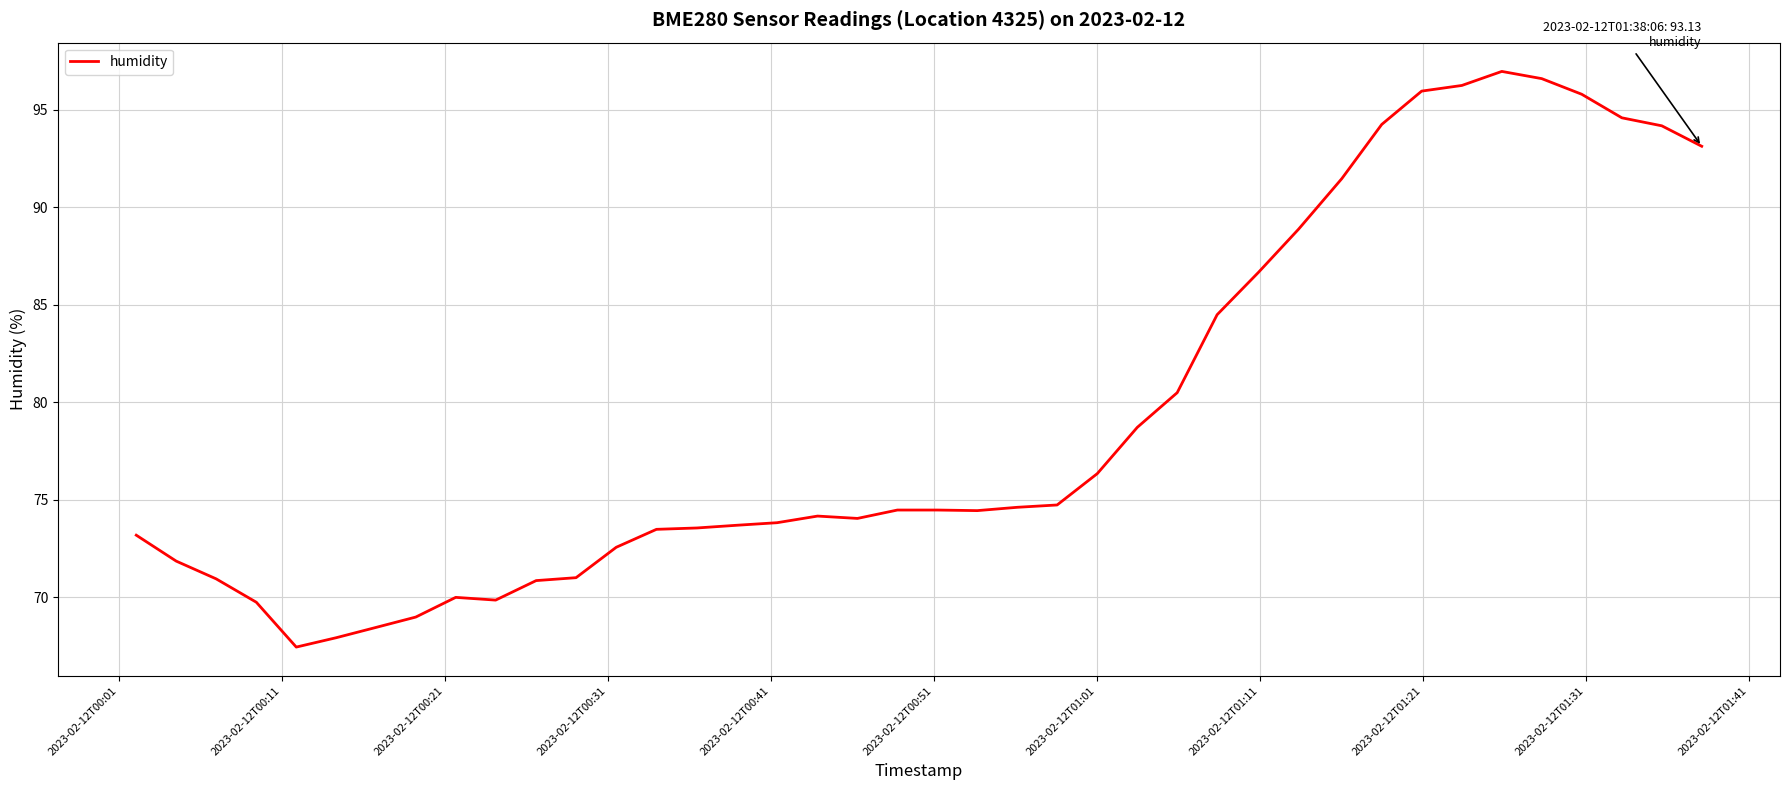

What is the maximum value shown in the chart?

97.0